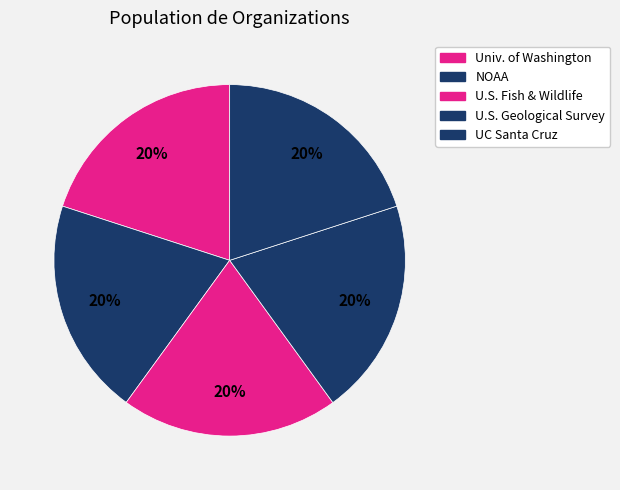

Rank the categories by value from lowest to highest.

National Oceanic and Atmospheric Administration, U.S. Fish and Wildlife Service [USFWS], U.S. Geological Survey [USGS], University of California - Santa Cruz, University of Washington [UW]